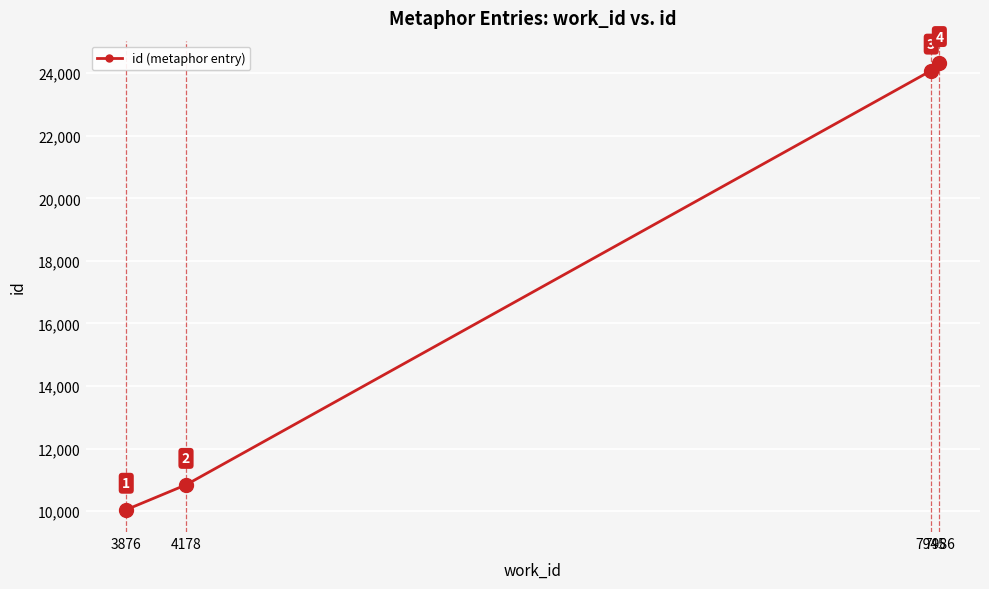

Between 7986 and 4178, which is larger?

7986